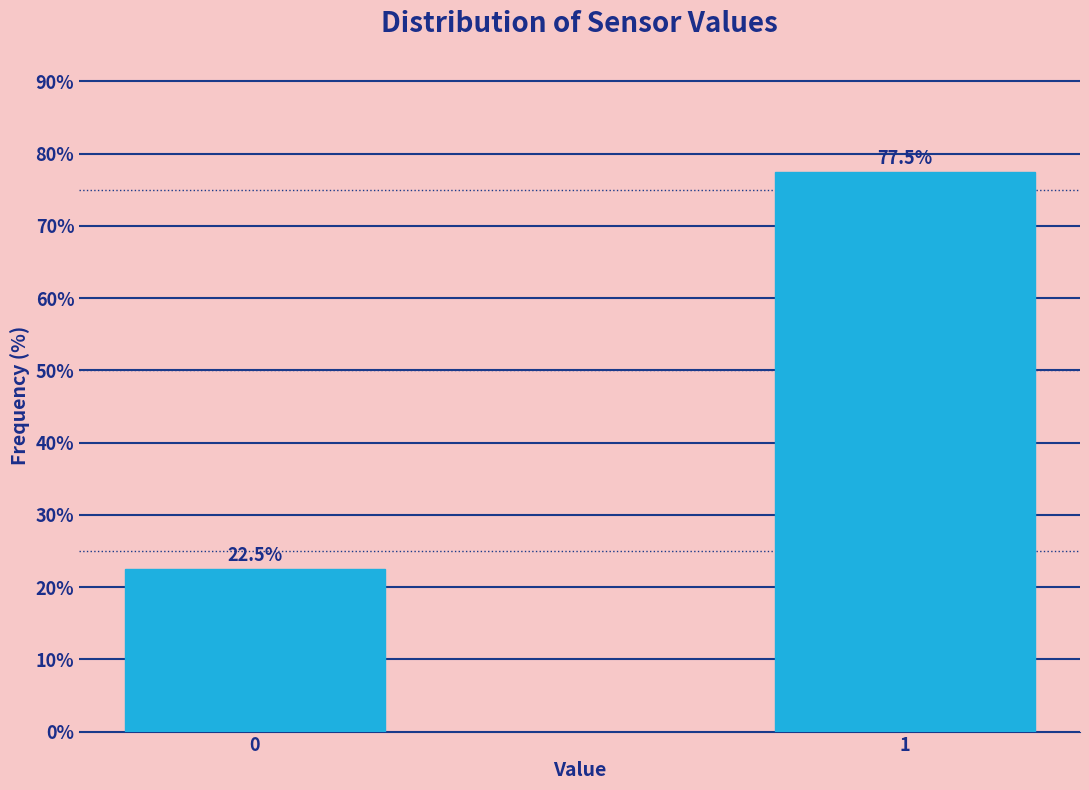

Reading left to right, list all the values displayed in this chart.

0=22.5	1=77.5